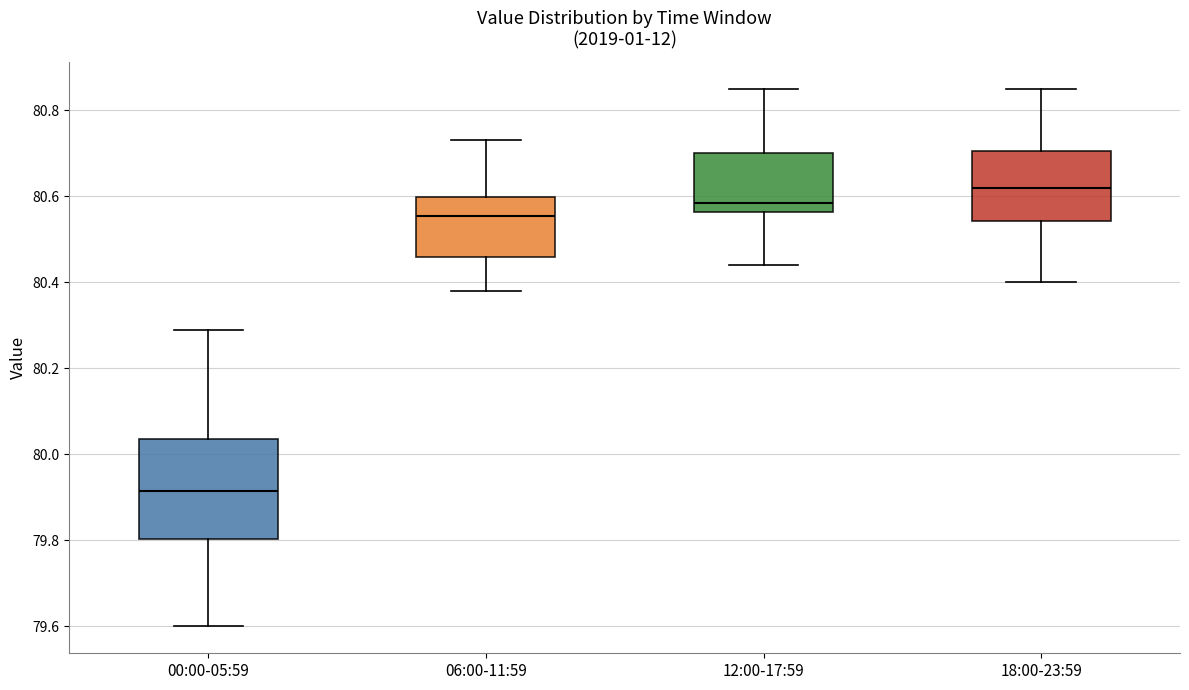

Where does the lower whisker of the box for 18:00-23:59 end on the y-axis? The values are not printed on the chart, so give them approximately, as read against the axis.

80.40